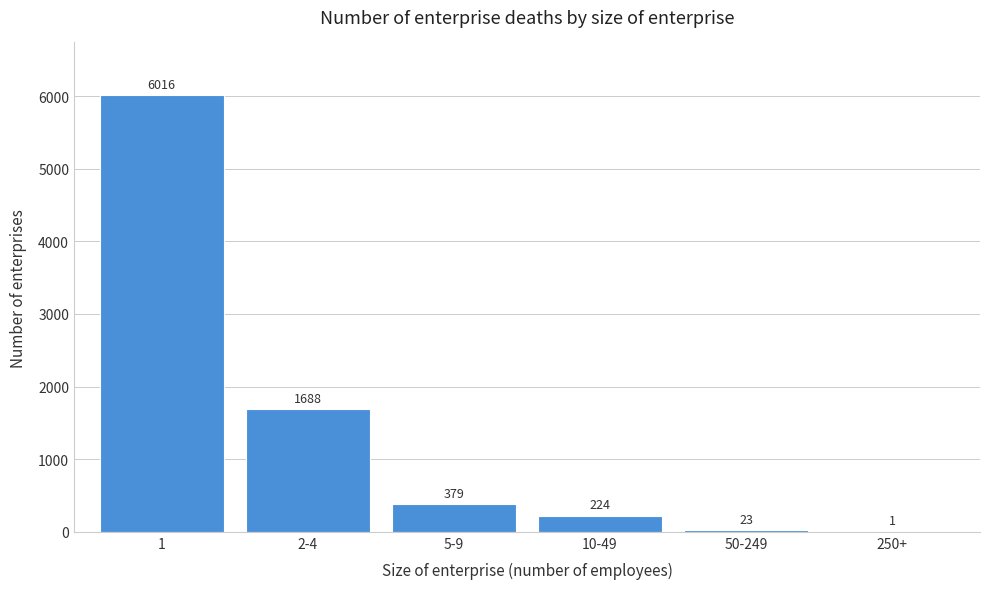

Reading left to right, extract all data points from this chart.

1=6016	2-4=1688	5-9=379	10-49=224	50-249=23	250+=1